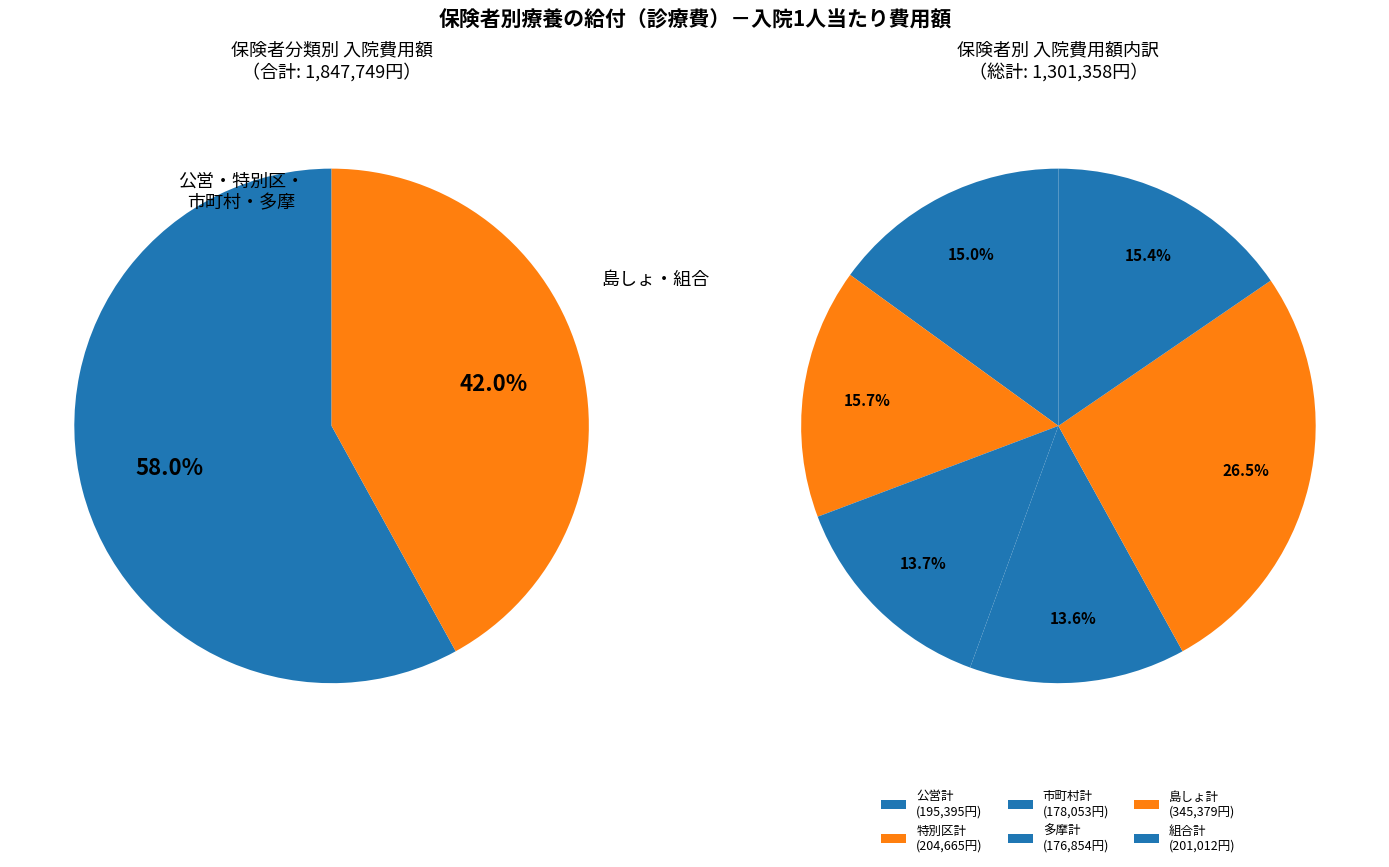

How many slices are in this pie chart?

6